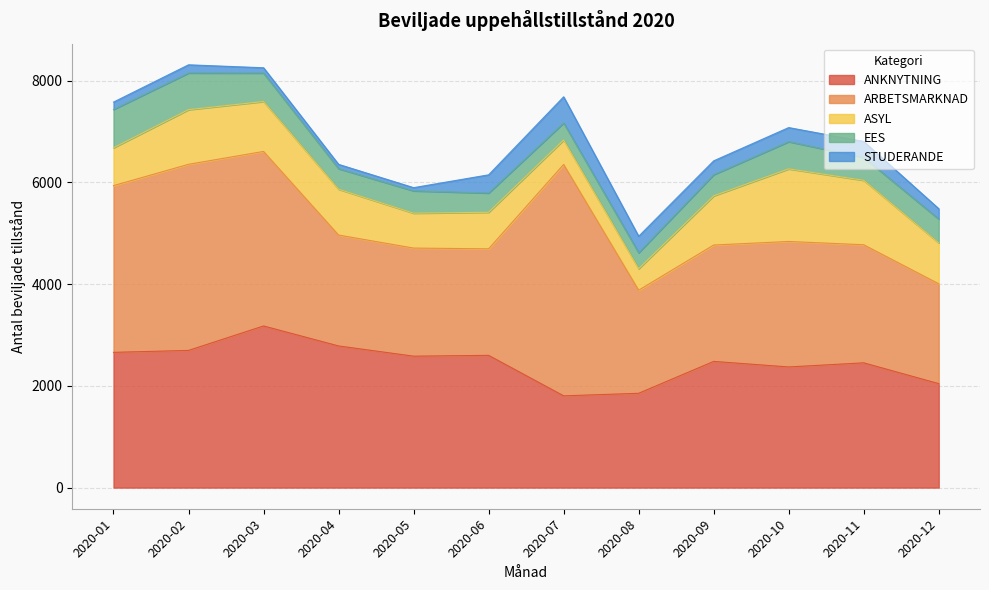

Which series has the largest total across all categories?

ARBETSMARKNAD